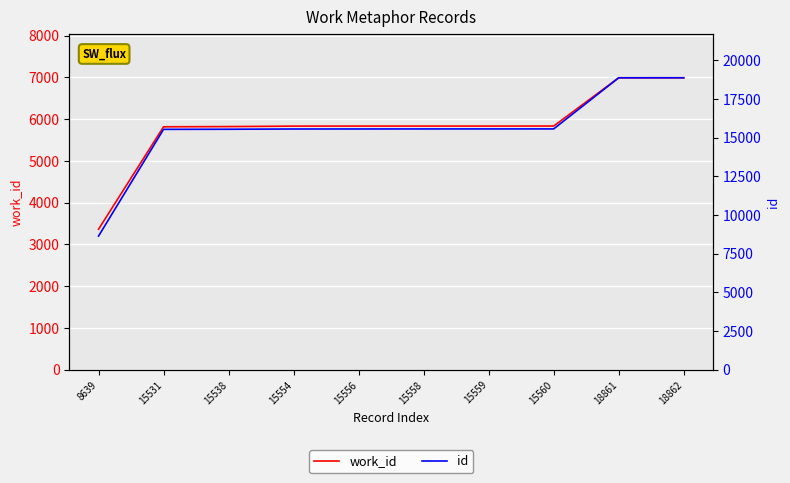

Is it true that id equals 15559 at 15559?

True